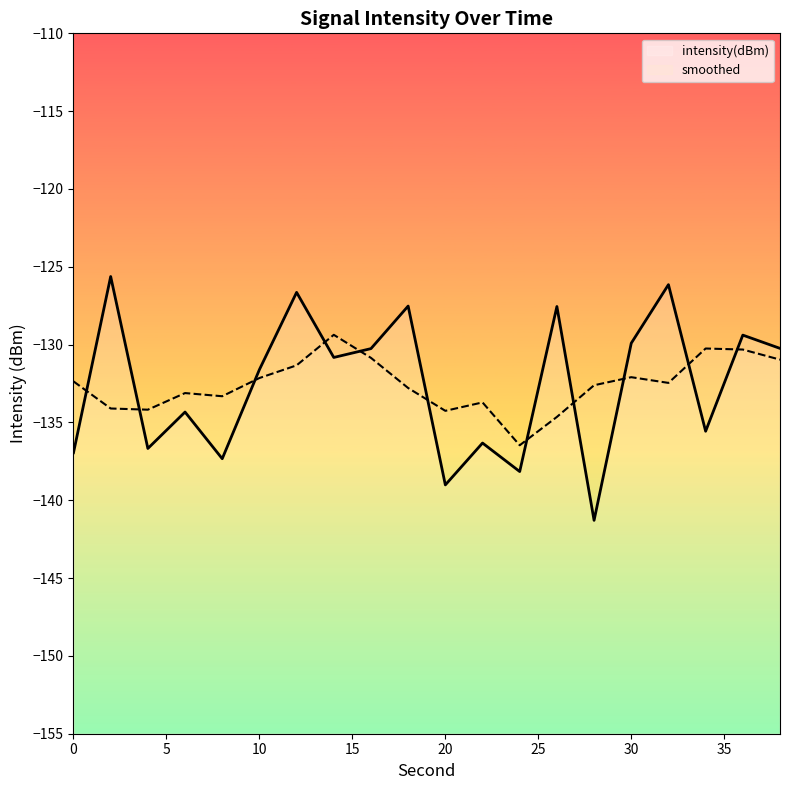

Does the chart display data point markers on the line(s)?

No